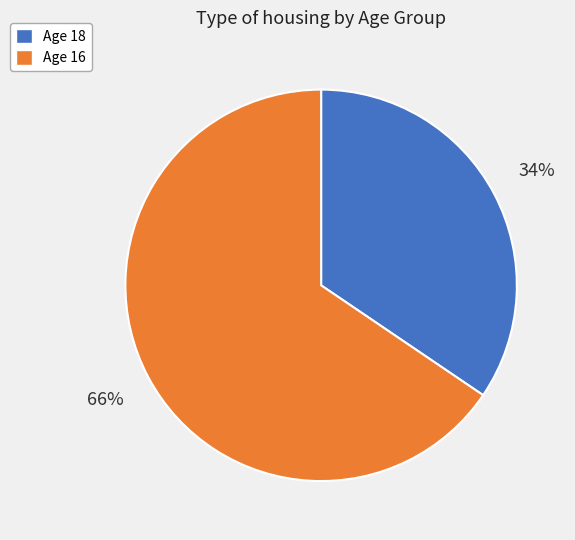

To the nearest percent, what is the average slice percentage?

50%